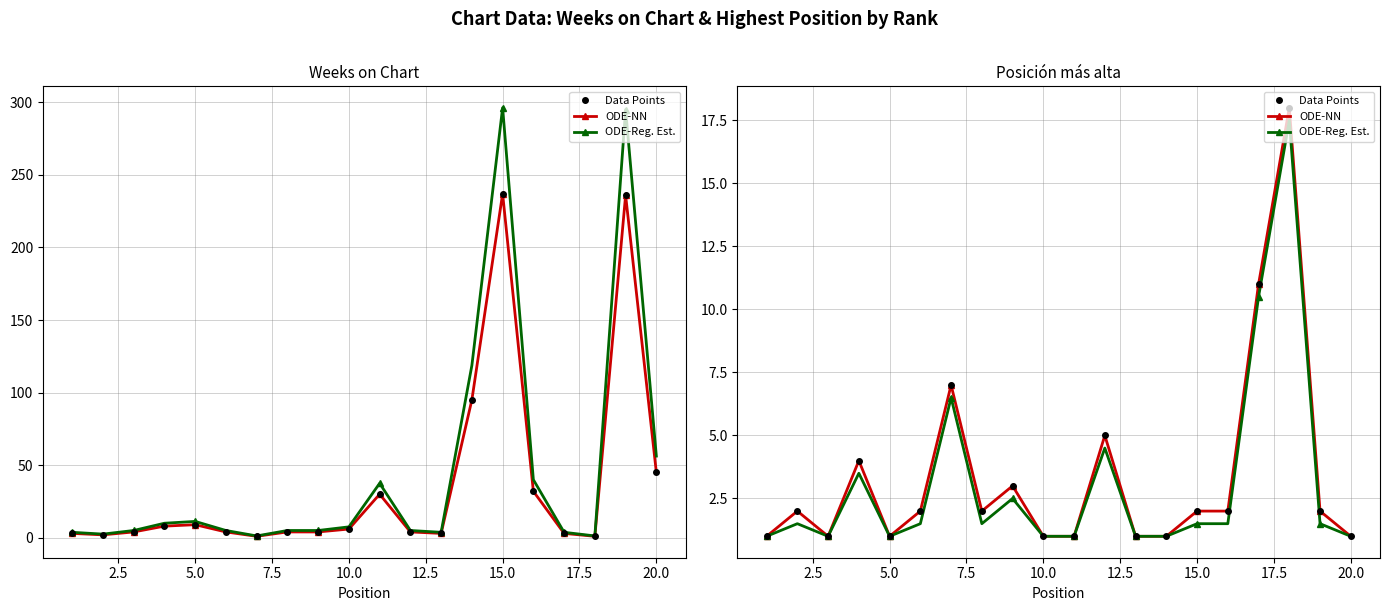

How many values in the Posición más alta series exceed 2?

6